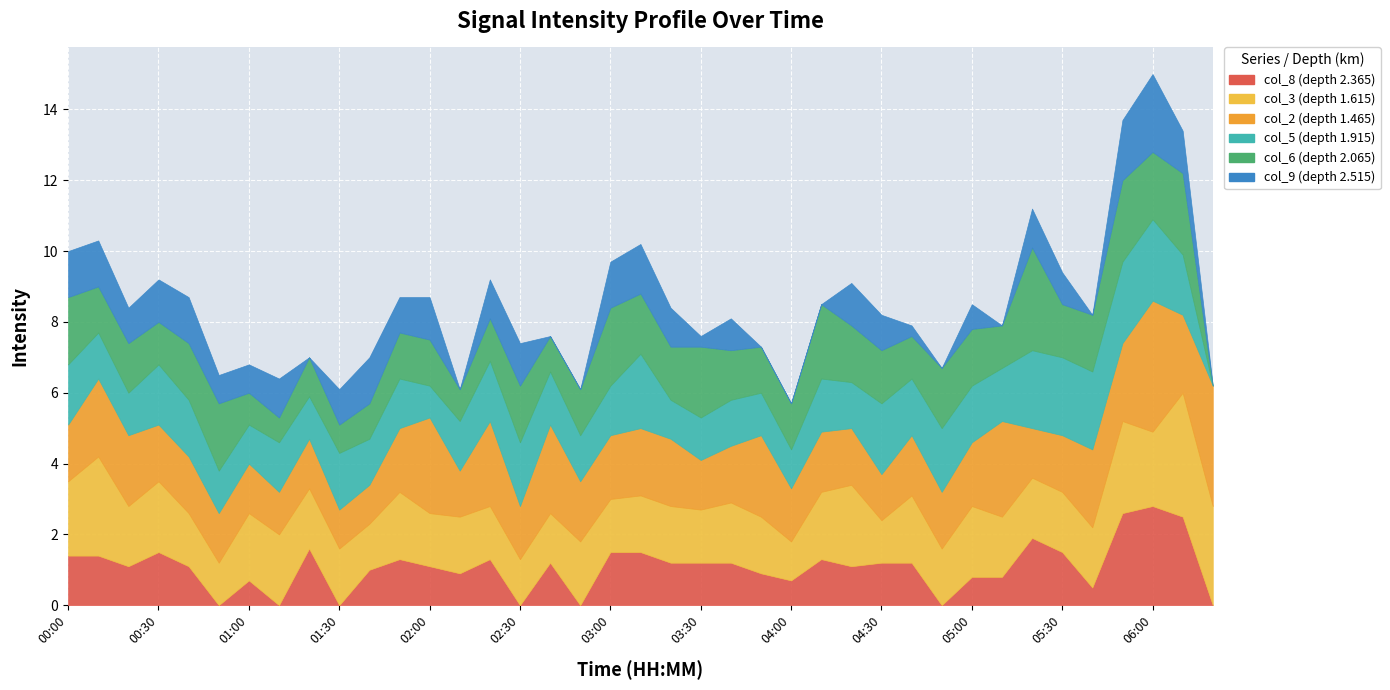

What is the difference between the second highest and second lowest values in the col_5 series?

1.4